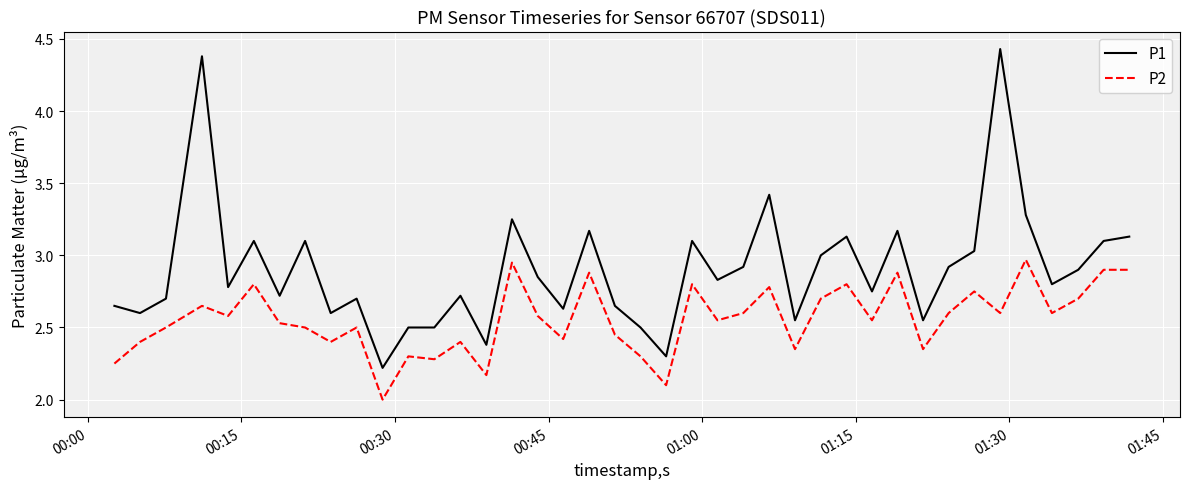

List the series in order of their overall mean, highest first.

P1, P2